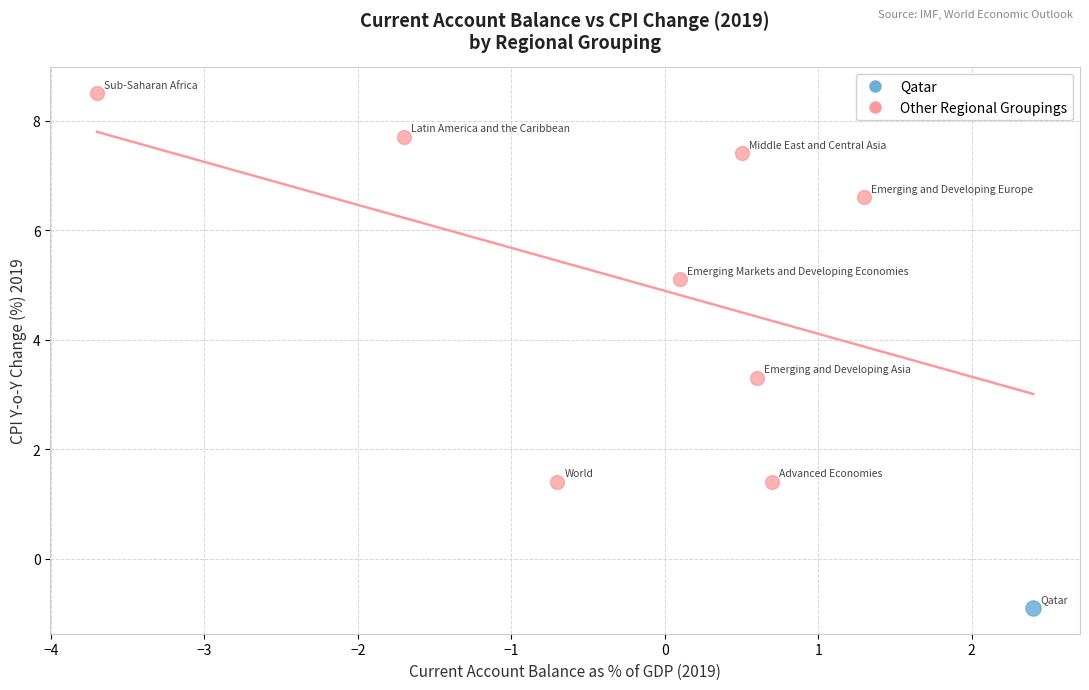

What are all the series names shown in the legend?

Qatar, Other Regional Groupings